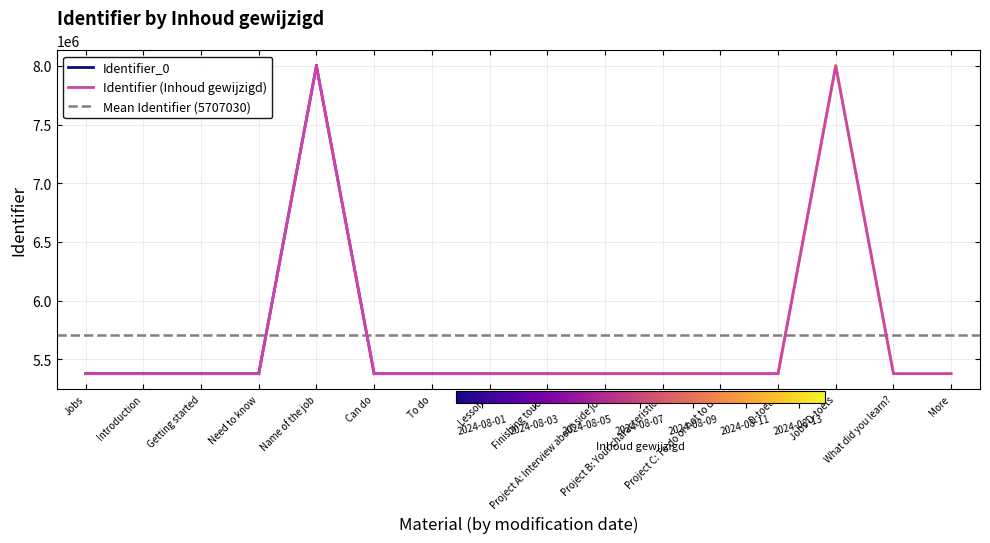

At which category does the data reach its first local valley?

Can do